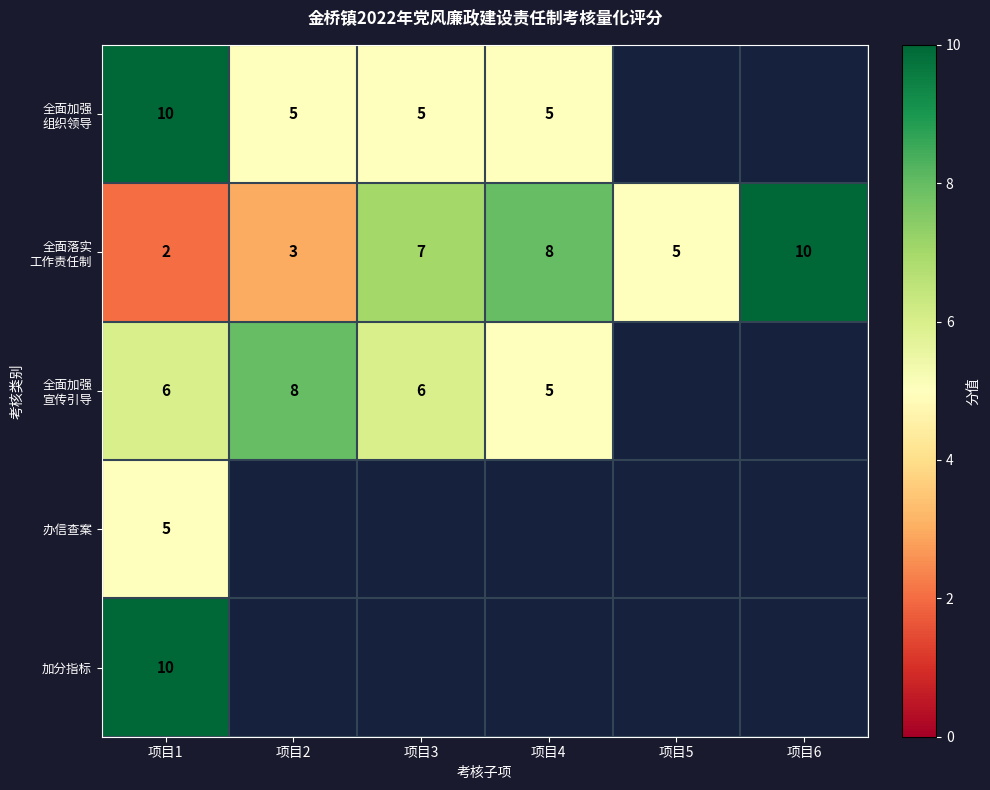

What is the total value across all series at 项目1?

33